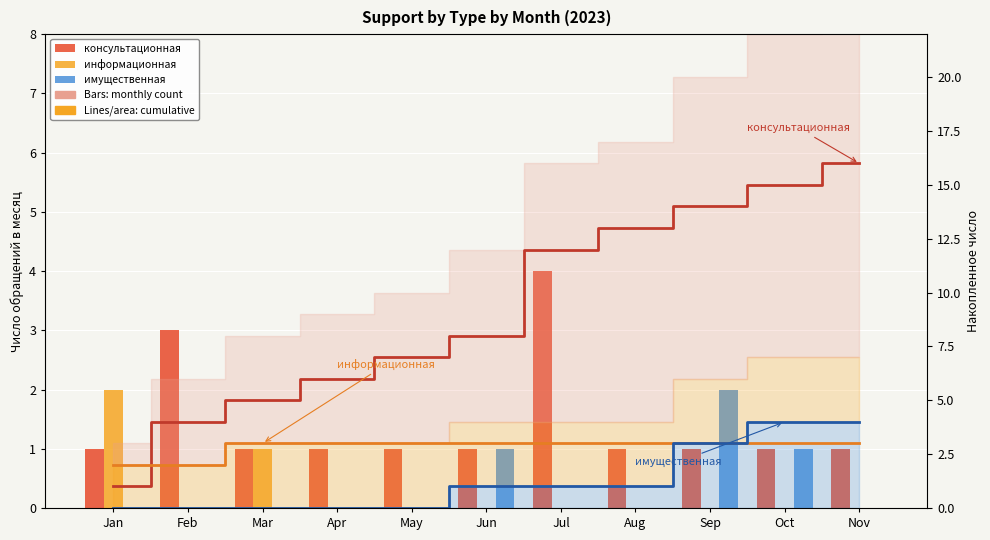

Reading left to right, what are all the values shown in this chart?

консультационная: Jan=1	Feb=3	Mar=1	Apr=1	May=1	Jun=1	Jul=4	Aug=1	Sep=1	Oct=1	Nov=1
информационная: Jan=2	Feb=0	Mar=1	Apr=0	May=0	Jun=0	Jul=0	Aug=0	Sep=0	Oct=0	Nov=0
имущественная: Jan=0	Feb=0	Mar=0	Apr=0	May=0	Jun=1	Jul=0	Aug=0	Sep=2	Oct=1	Nov=0
累积 консультационная: Jan=1	Feb=4	Mar=5	Apr=6	May=7	Jun=8	Jul=12	Aug=13	Sep=14	Oct=15	Nov=16
累积 информационная: Jan=2	Feb=2	Mar=3	Apr=3	May=3	Jun=3	Jul=3	Aug=3	Sep=3	Oct=3	Nov=3
累积 имущественная: Jan=0	Feb=0	Mar=0	Apr=0	May=0	Jun=1	Jul=1	Aug=1	Sep=3	Oct=4	Nov=4